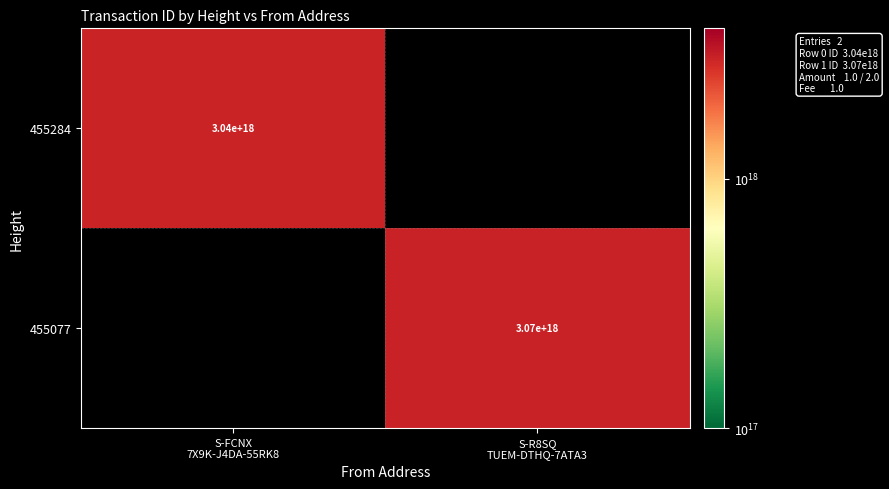

Rank the categories by 455284 value from highest to lowest.

S-FCNX 7X9K-J4DA-55RK8, S-R8SQ TUEM-DTHQ-7ATA3